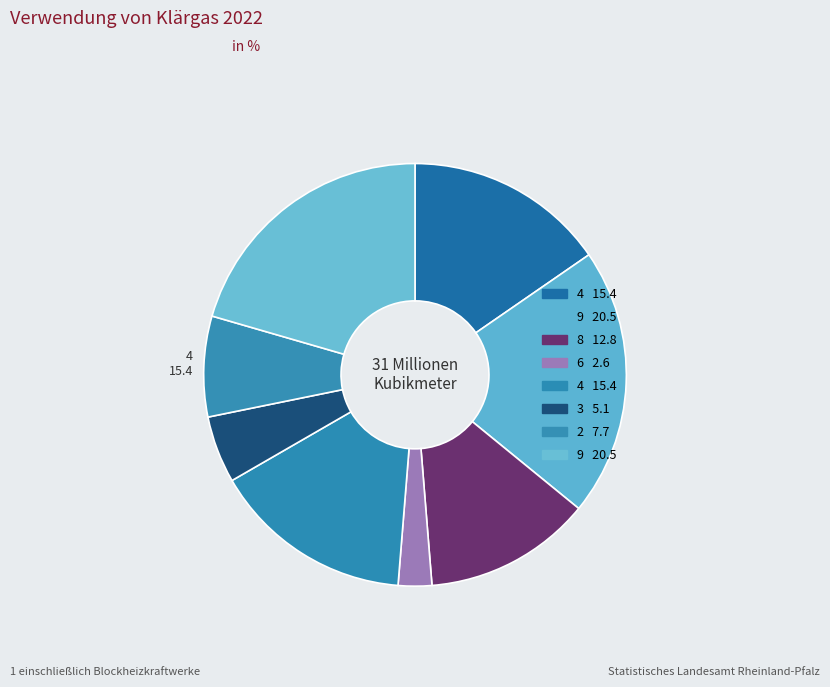

How many slices are in this pie chart?

8